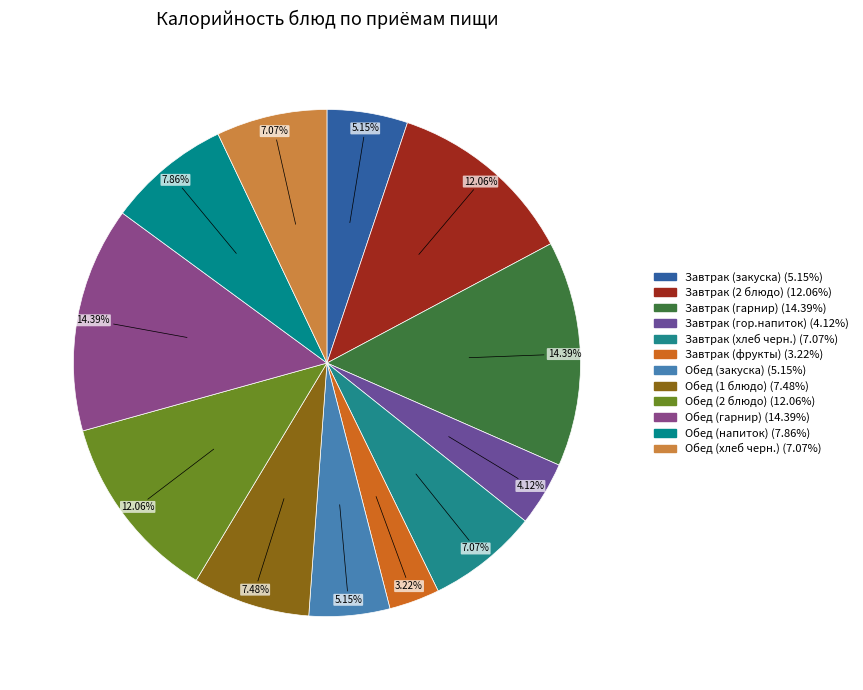

What percentage is NOT represented by Обед (гарнир)?

85.6%